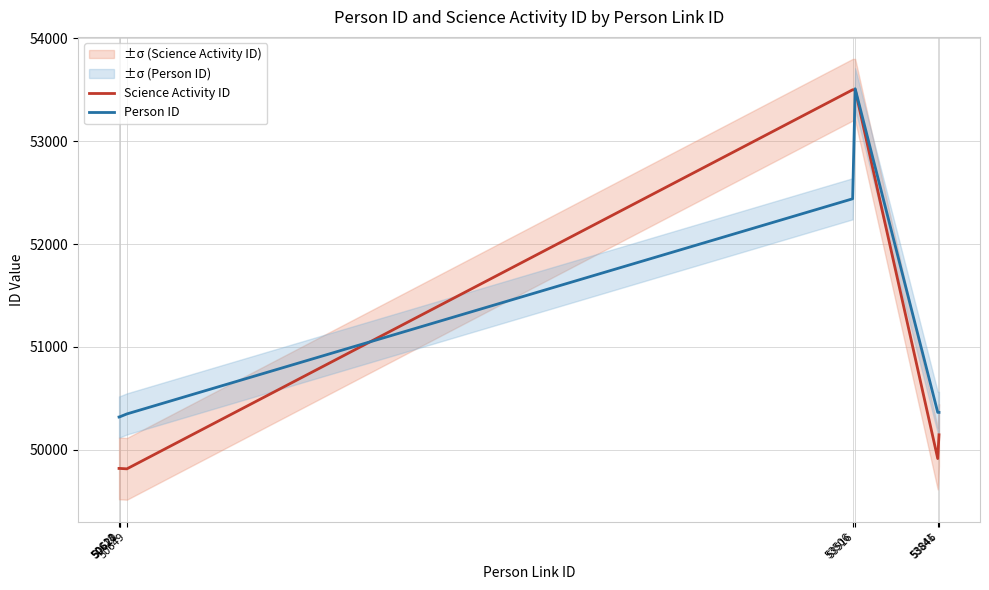

After their last crossing, which series has the higher values: Science Activity ID or Person ID?

Person ID